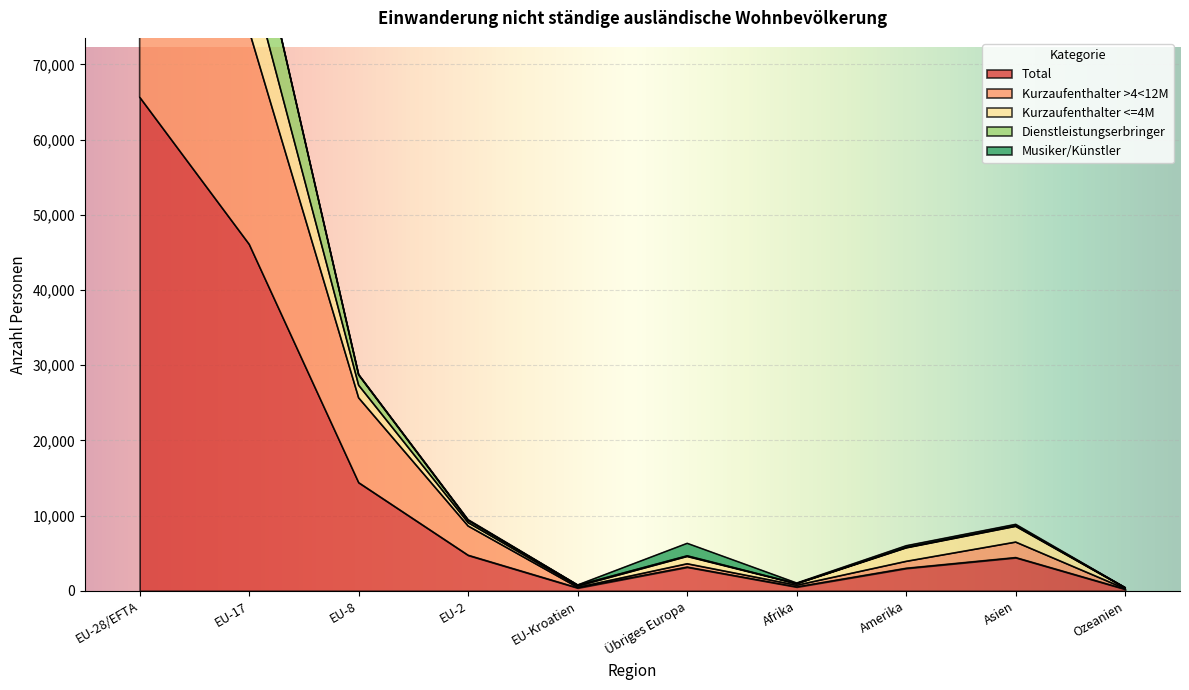

Where is Total nearest to the value 32936?

EU-17